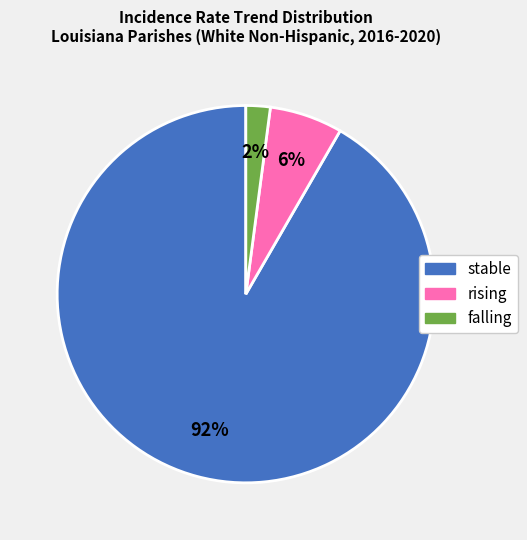

What is the majority slice?

stable